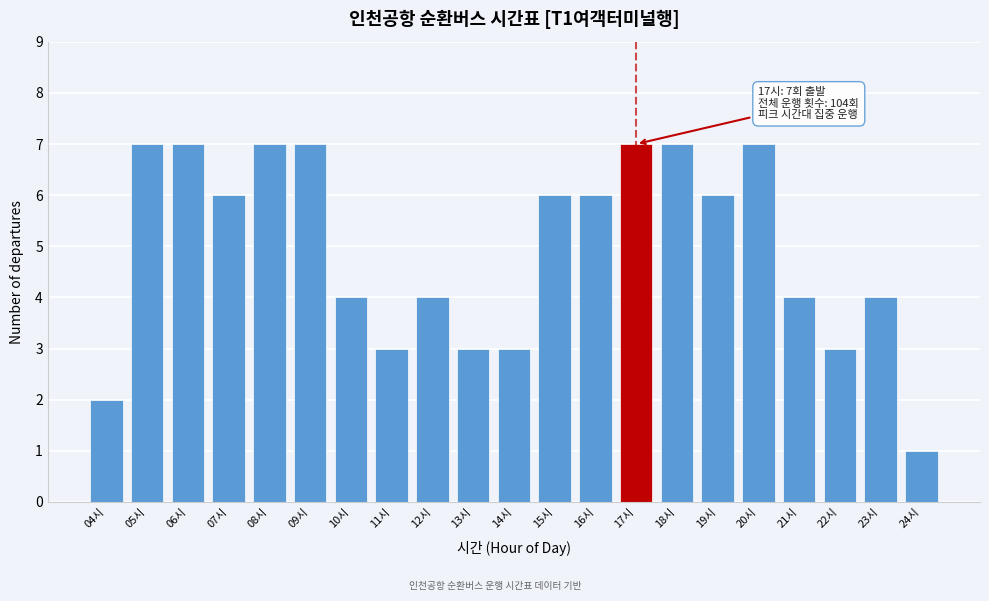

Reading left to right, extract all data points from this chart.

2	7	7	6	7	7	4	3	4	3	3	6	6	7	7	6	7	4	3	4	1